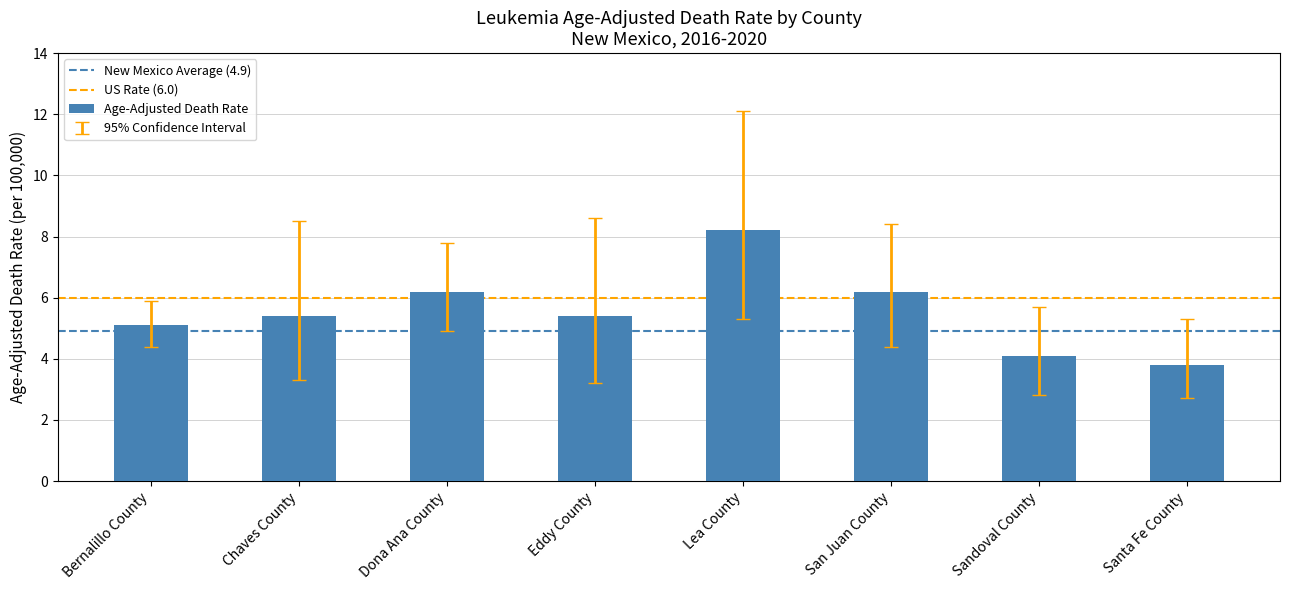

What is the difference between the second highest and minimum values?

2.4